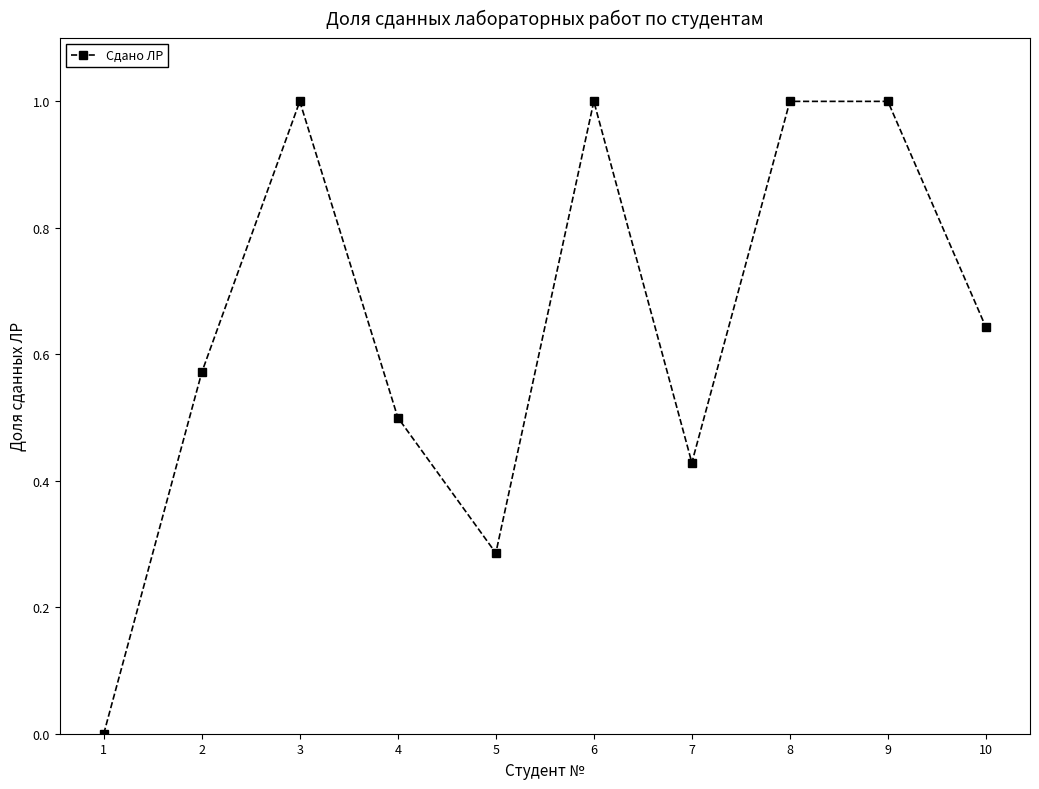

At which category does the data reach its first local peak?

3